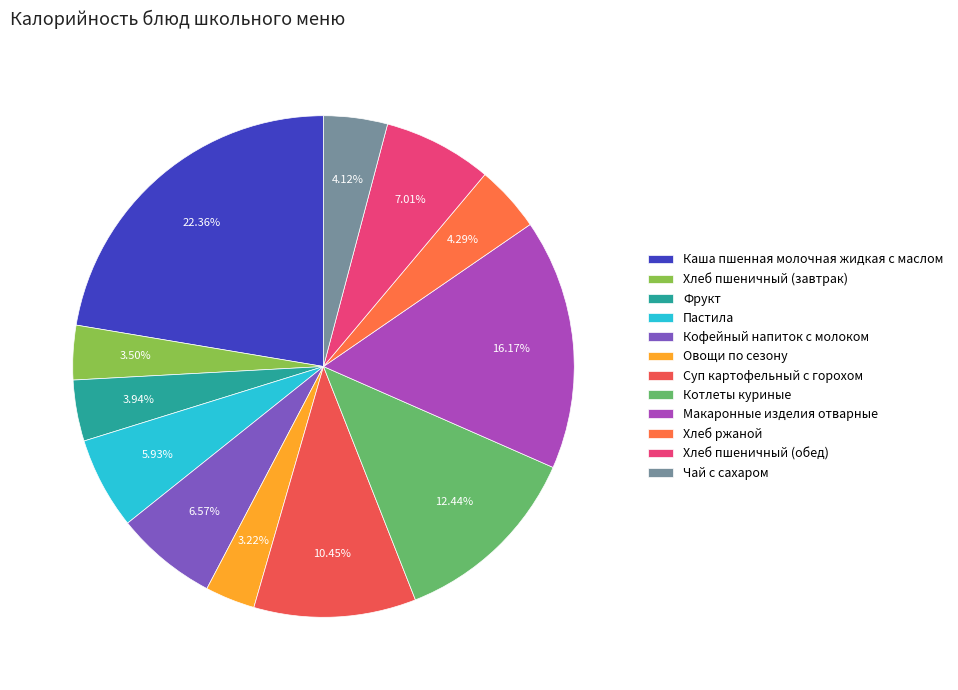

Which slice is the smallest?

Овощи по сезону